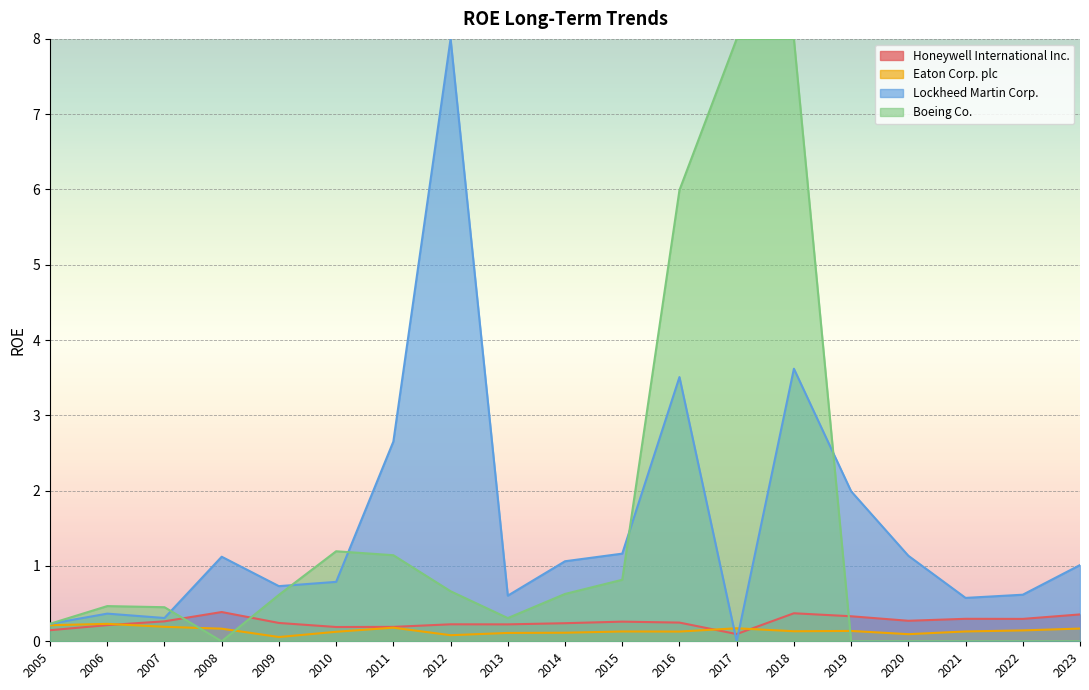

How many lines are shown in the chart?

4